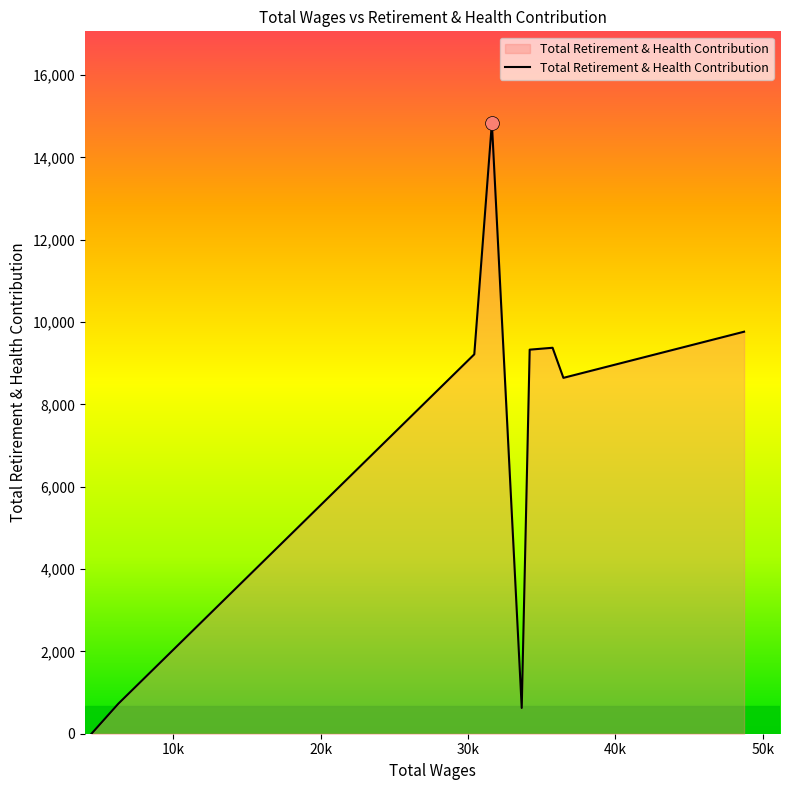

What is the difference between the maximum and minimum values?

14839